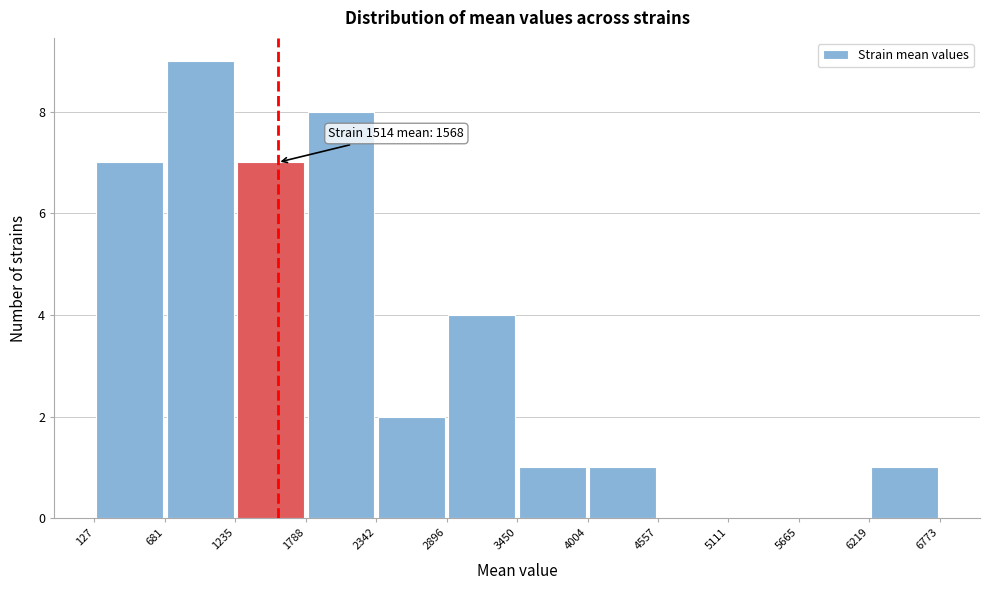

Over which range of the x-axis is the bar tallest?

681 to 1235